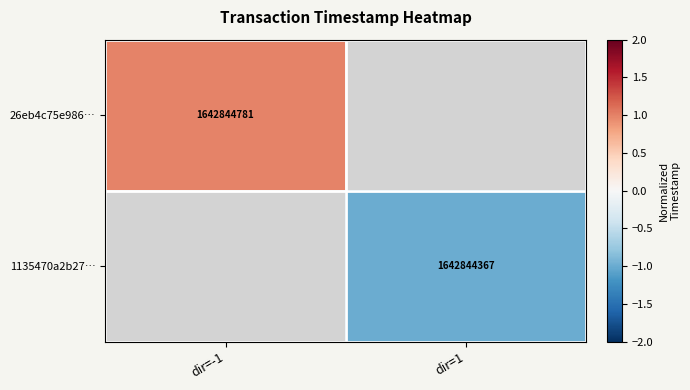

The value of 1135470a2b27… at dir=1 is -1.0. True or false?

True